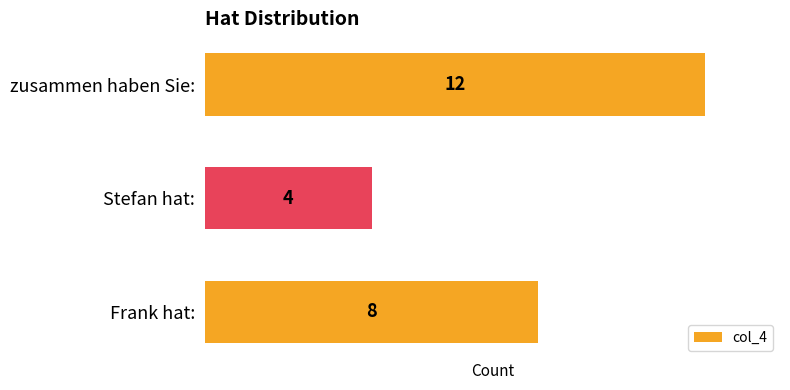

Are the bars grouped side by side (vs. stacked)?

No